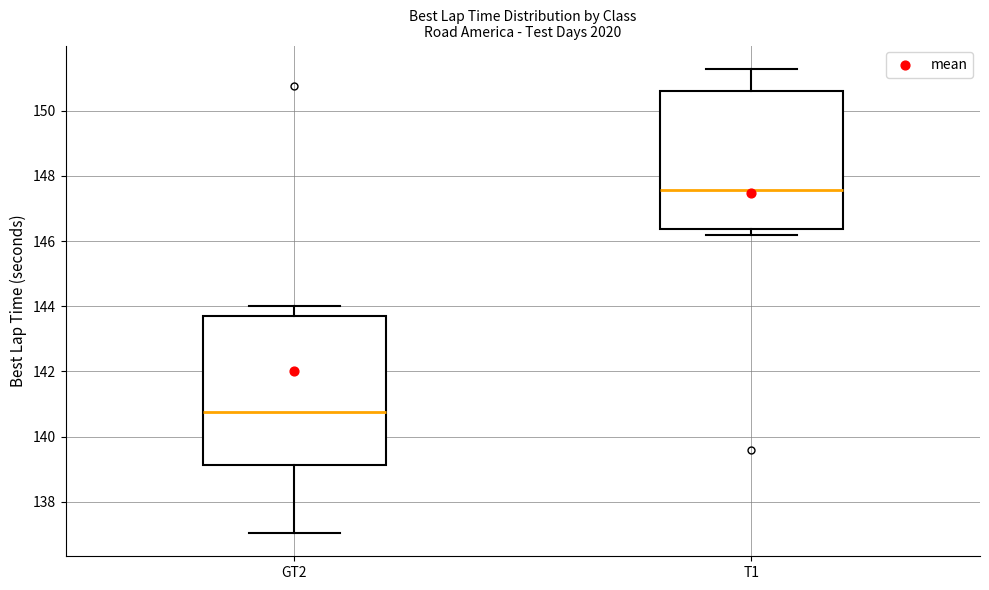

Reading left to right, transcribe this box plot: for each box, give where its median line is, the range the box spans, and where its two whiskers end, as read against the y-axis. The values are not printed on the chart, so give them approximately, as read against the axis.

GT2: median 140.8, box 139.2 to 143.6, whiskers 137.0 to 144.0
T1: median 147.6, box 146.4 to 150.6, whiskers 146.2 to 151.2